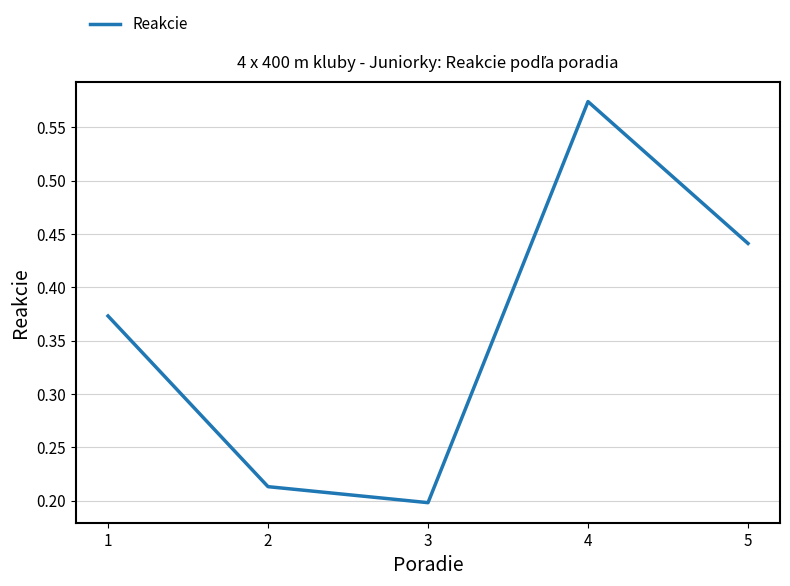

True or false: there are more than 2 points higher than both neighbors.

False